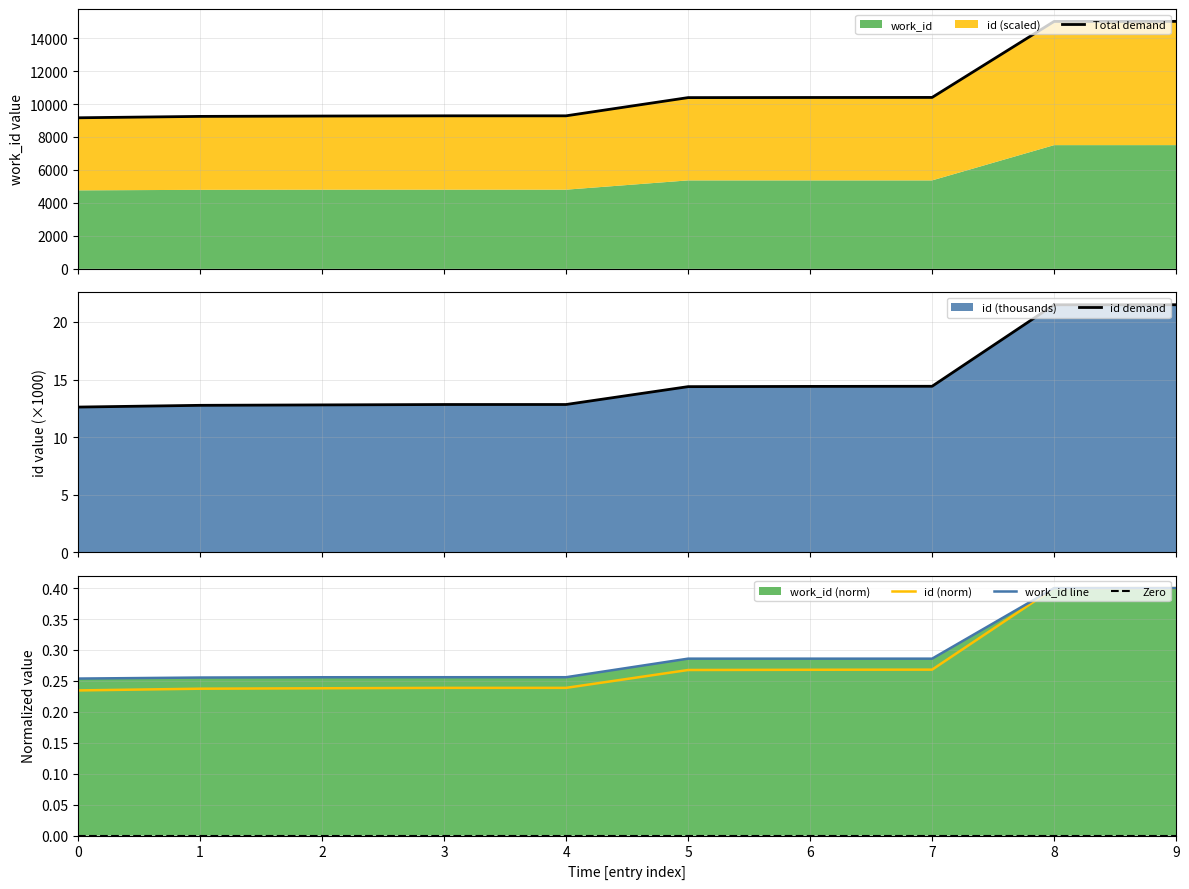

The work_id line series shows 0.1 at 0. True or false?

False